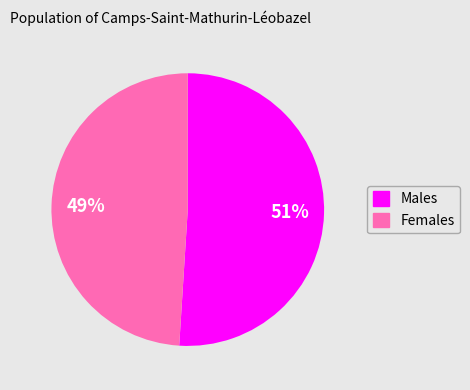

True or false: Females accounts for 49% of the total.

True